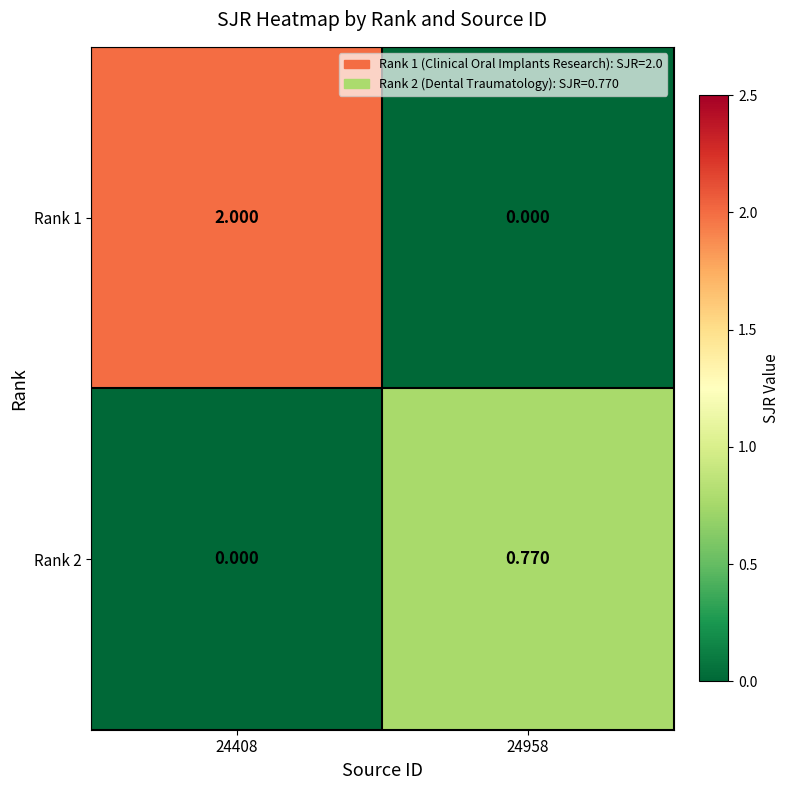

At which category is the sum across all series the highest?

24408